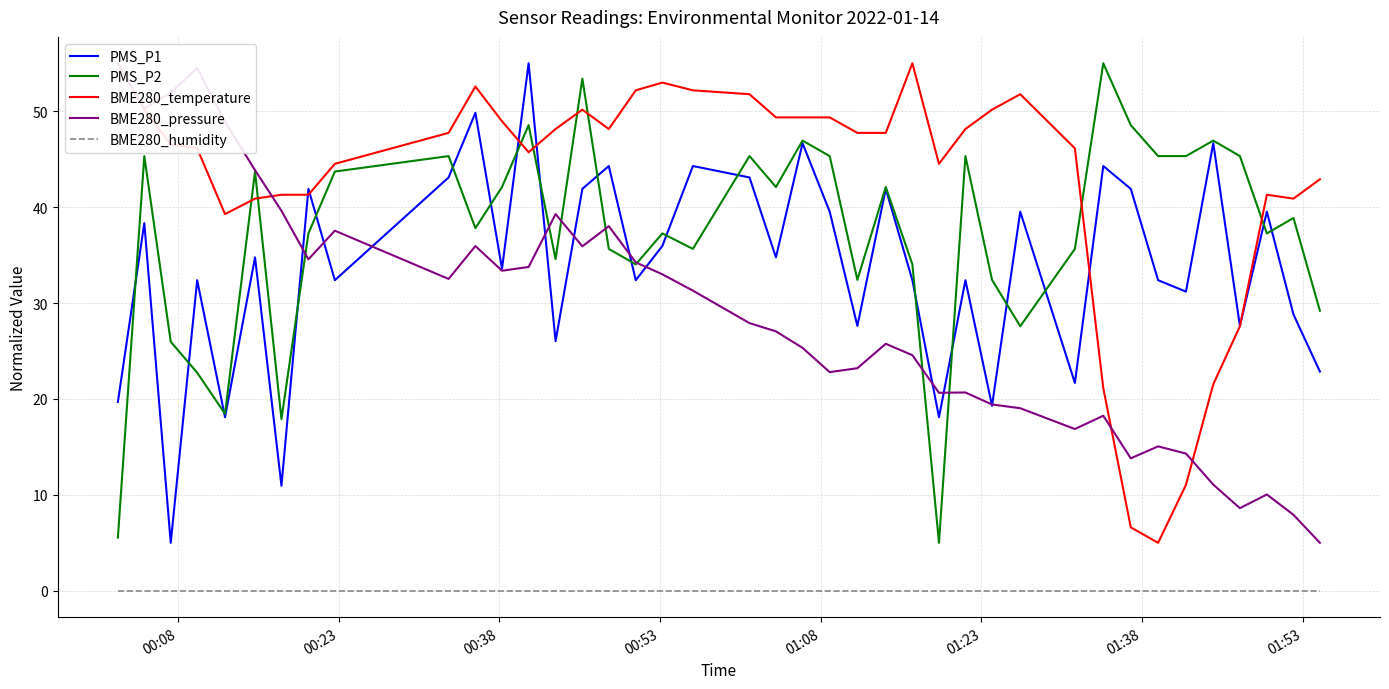

True or false: BME280_humidity has more than 2 points higher than both neighbors.

False